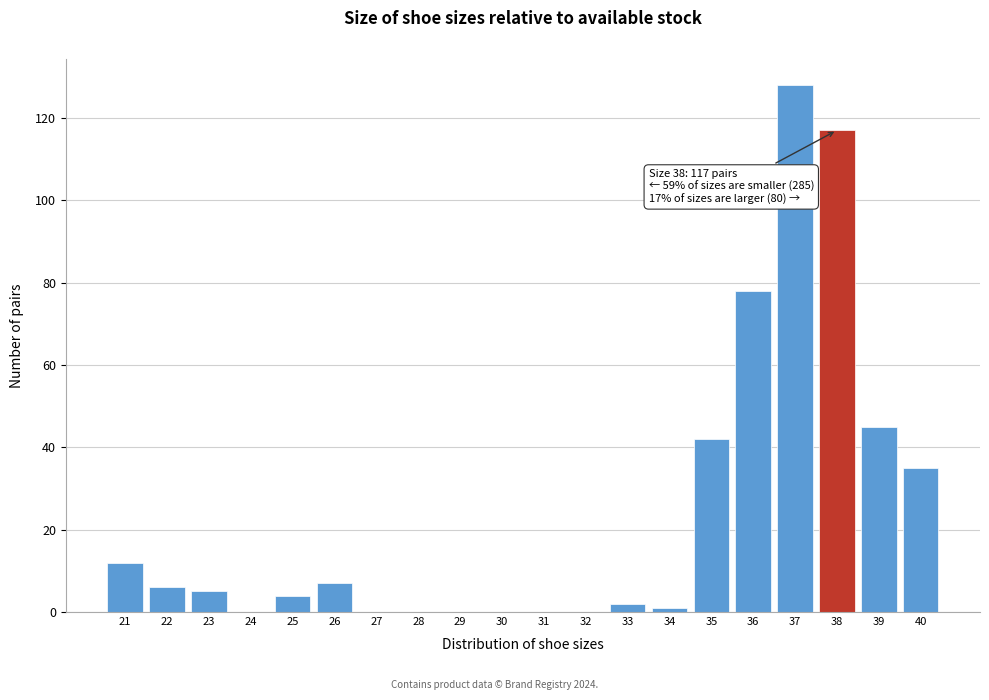

Reading left to right, transcribe all the data shown in this chart.

21=12	22=6	23=5	24=0	25=4	26=7	27=0	28=0	29=0	30=0	31=0	32=0	33=2	34=1	35=42	36=78	37=128	38=117	39=45	40=35